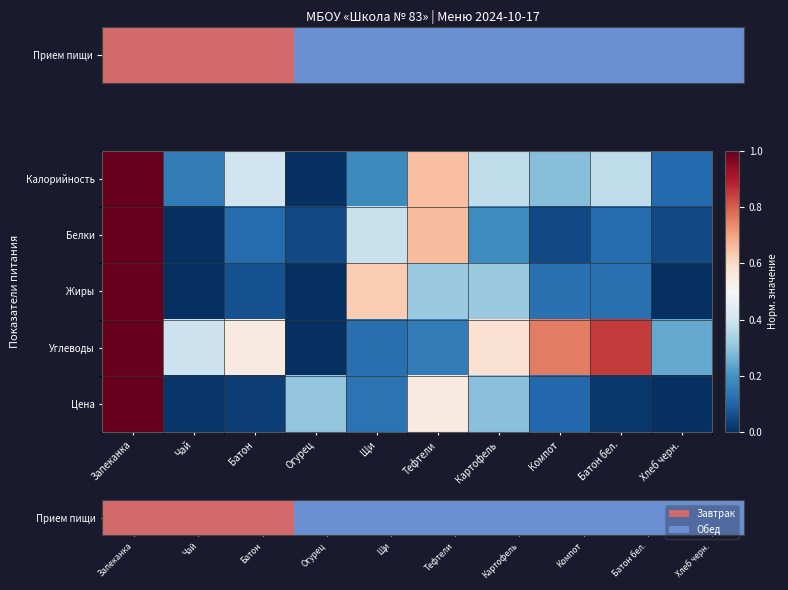

Which has a higher value, Тефтели or Хлеб черн.?

Тефтели